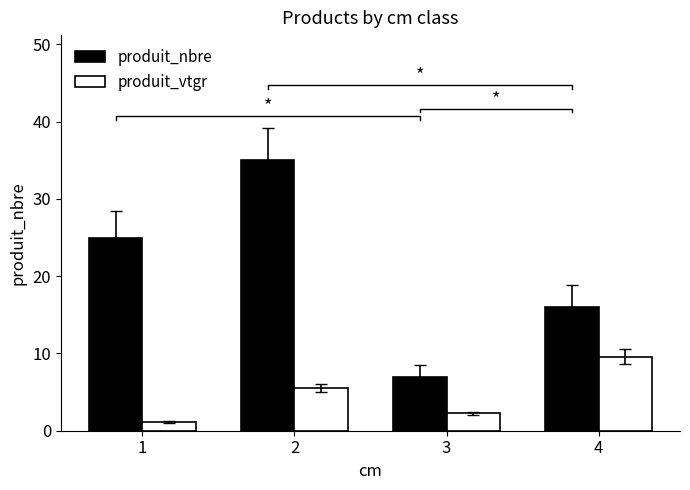

What is the difference between the highest and lowest values at 3?

4.8